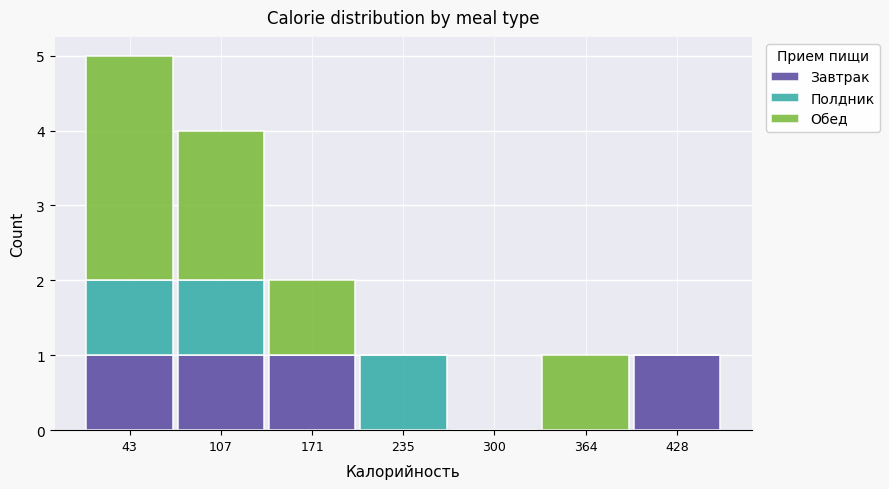

What is the total height of the stacked bar covering 140 to 200 on the x-axis? Neither the bar edges nor the heights are printed on the chart, so give them approximately, as read against the axes.

2